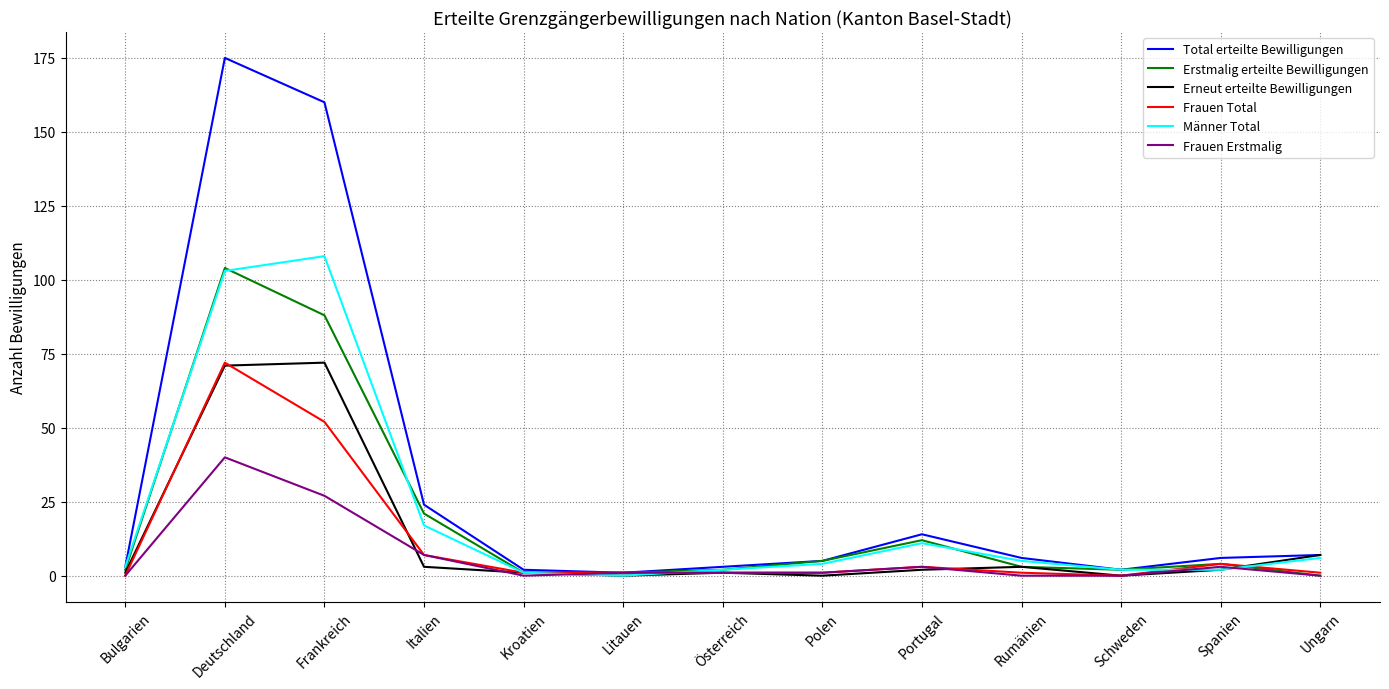

Which category has the highest value in the Männer Total series?

Frankreich